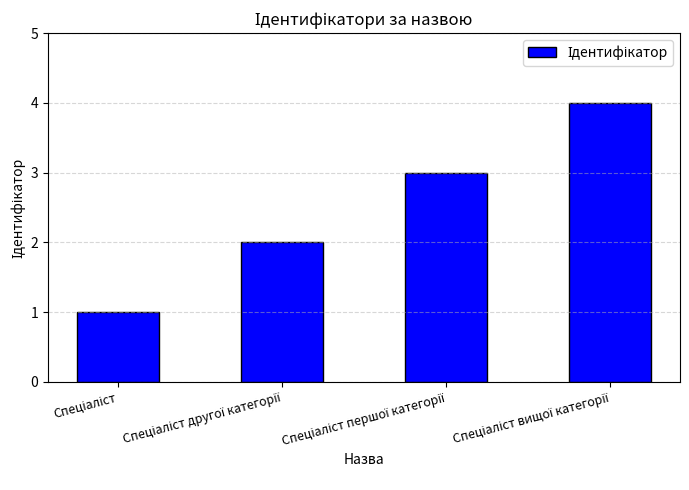

What is the greatest value displayed?

4